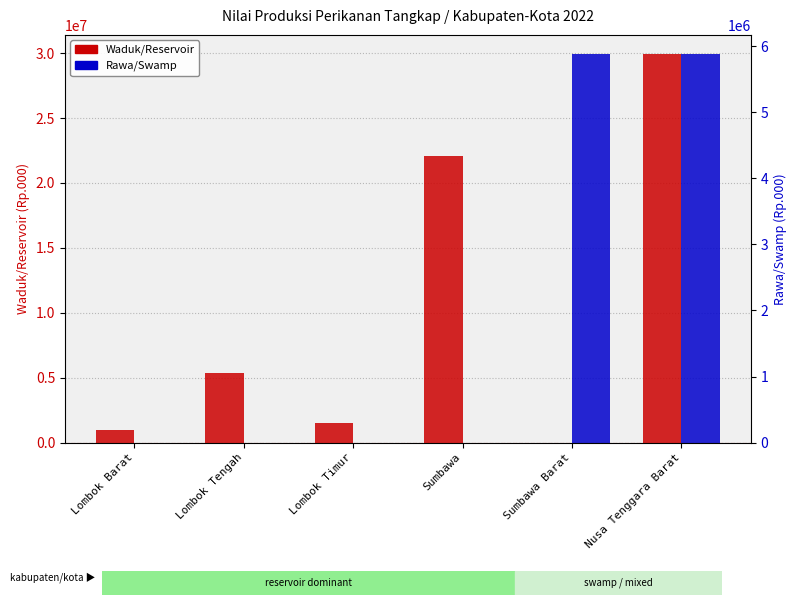

Count the Rawa/Swamp values in the range 0 to 5880525.

6